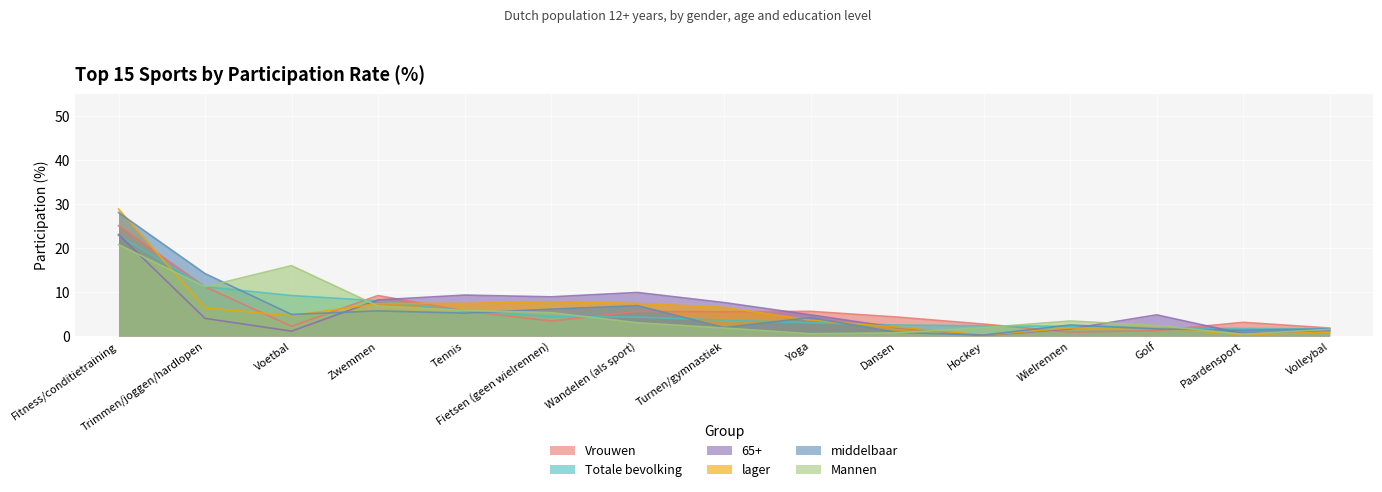

True or false: Totale bevolking and Vrouwen intersect in this chart.

True